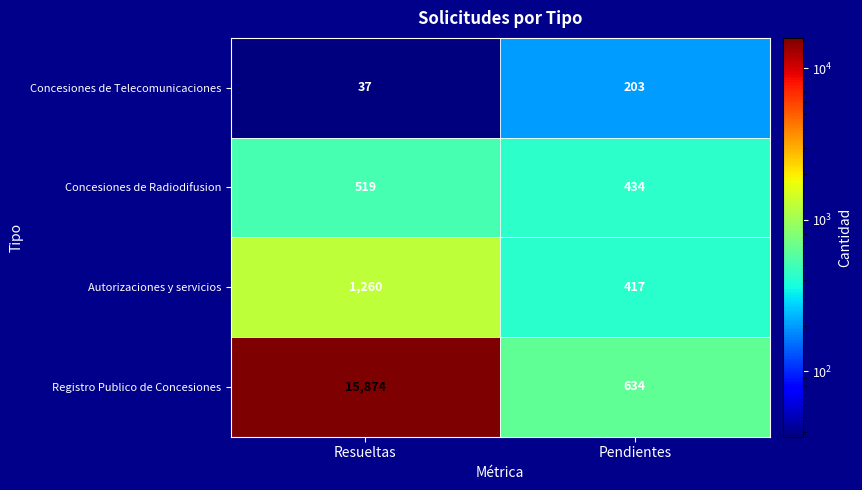

Count the number of data series in this chart.

4